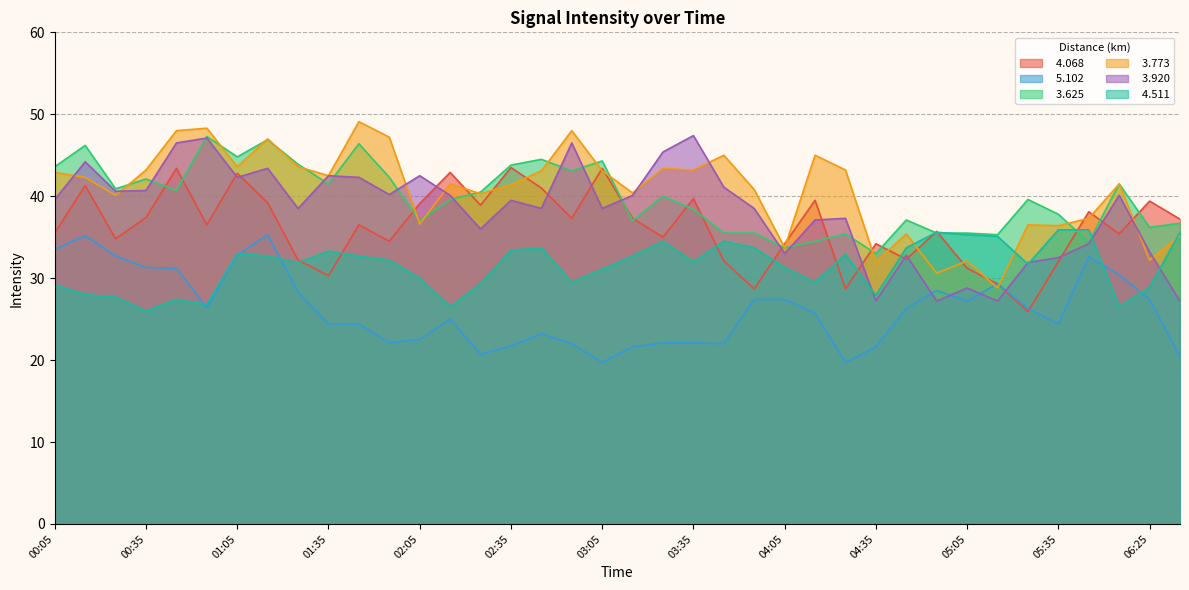

What value does the   5.102 series have at 04:15?

25.7